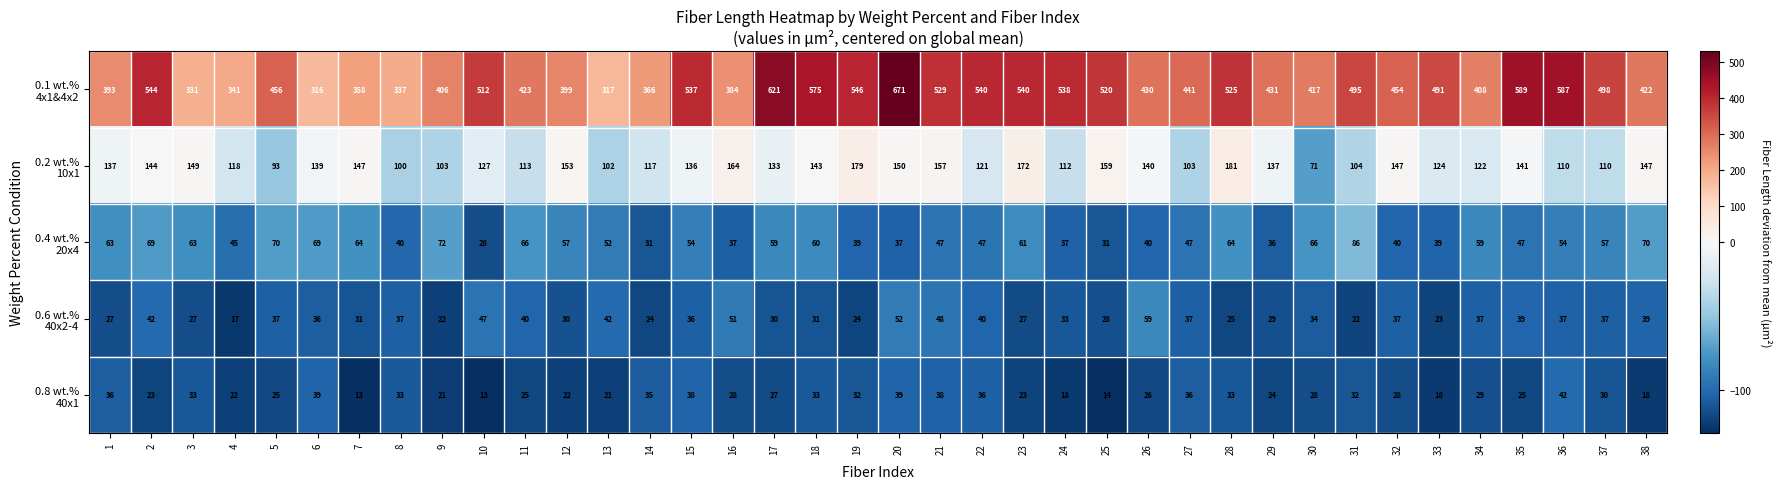

What is the spread (max minus min) of values at 1?

366